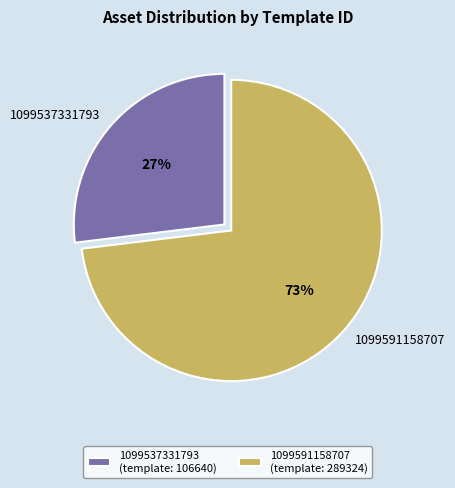

What is the ratio of the value at 1099591158707 to the value at 1099537331793?

2.7